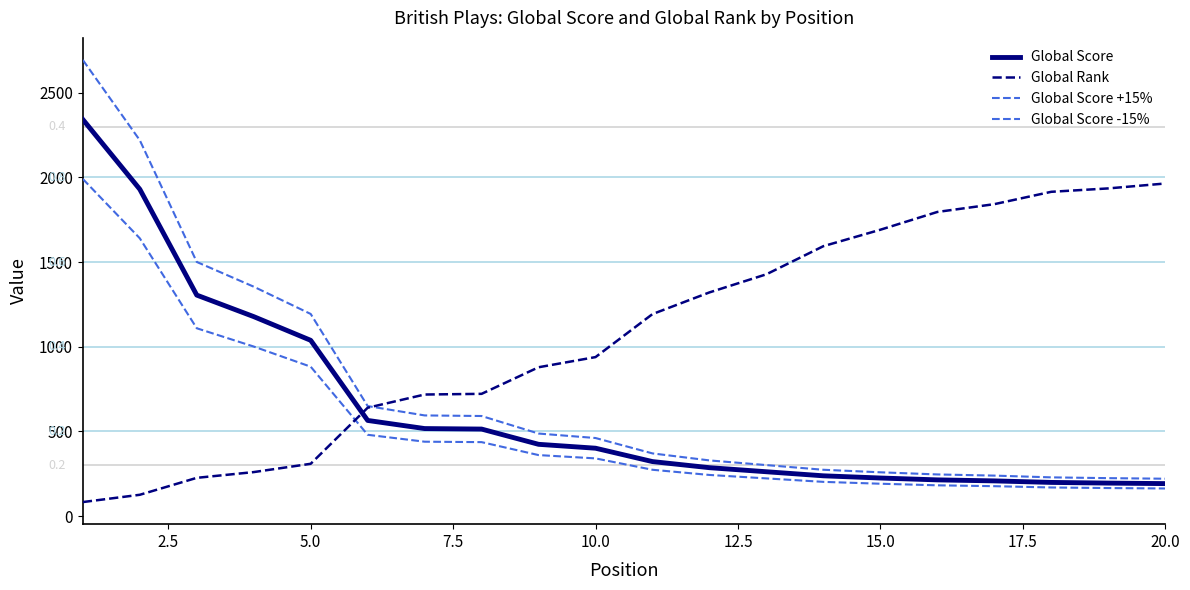

How many lines are shown in the chart?

4